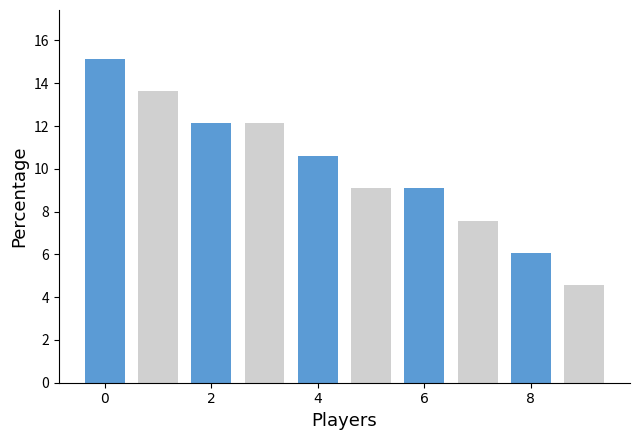

What is the value of the 5th bar from the left?

10.6